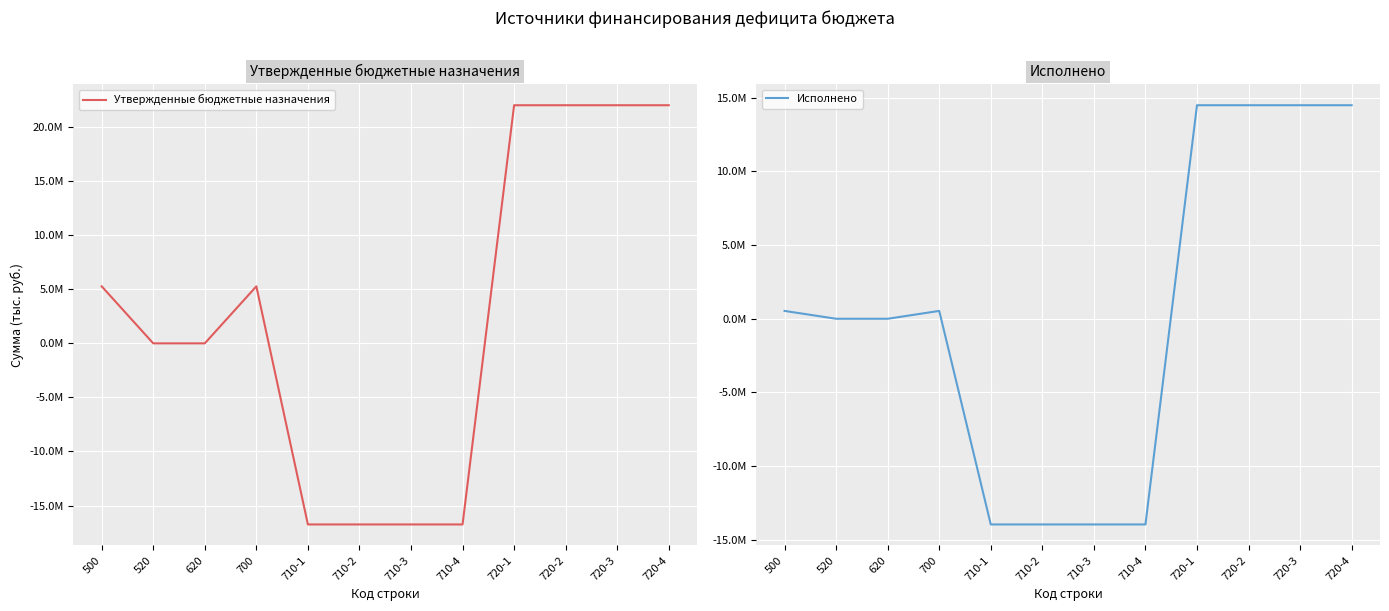

Where is the first local maximum for Утвержденные бюджетные назначения?

700